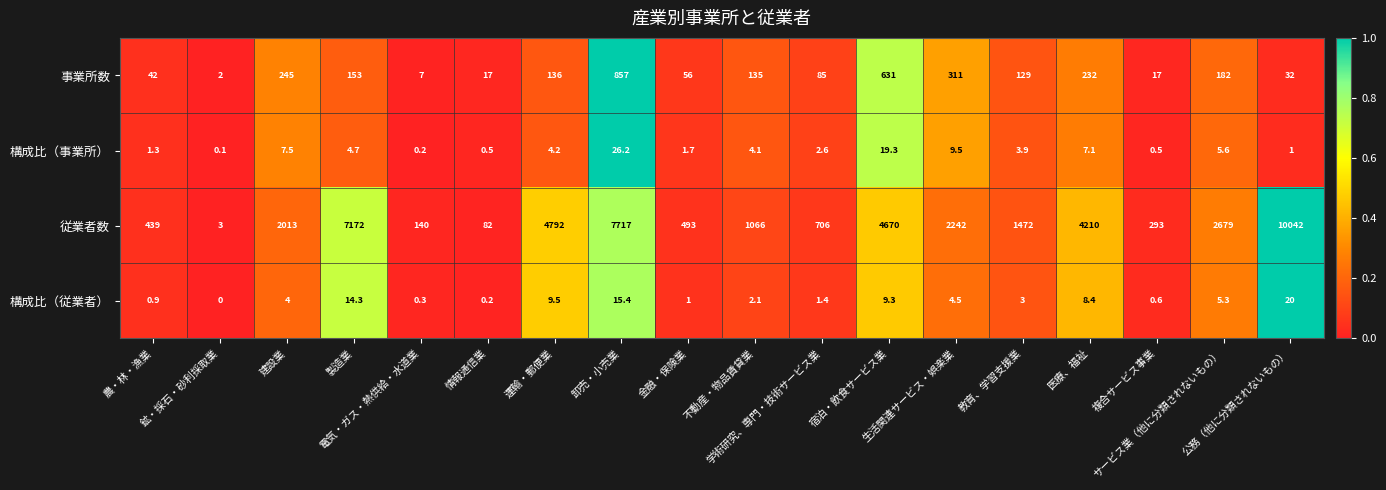

What is the difference between the maximum and second lowest values in the 構成比（事業所） series?

26.0